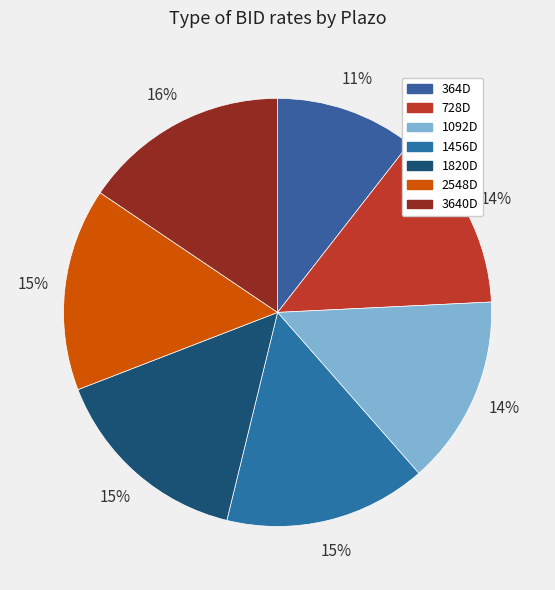

What is the change in value from 728D to 1820D?

+2.3